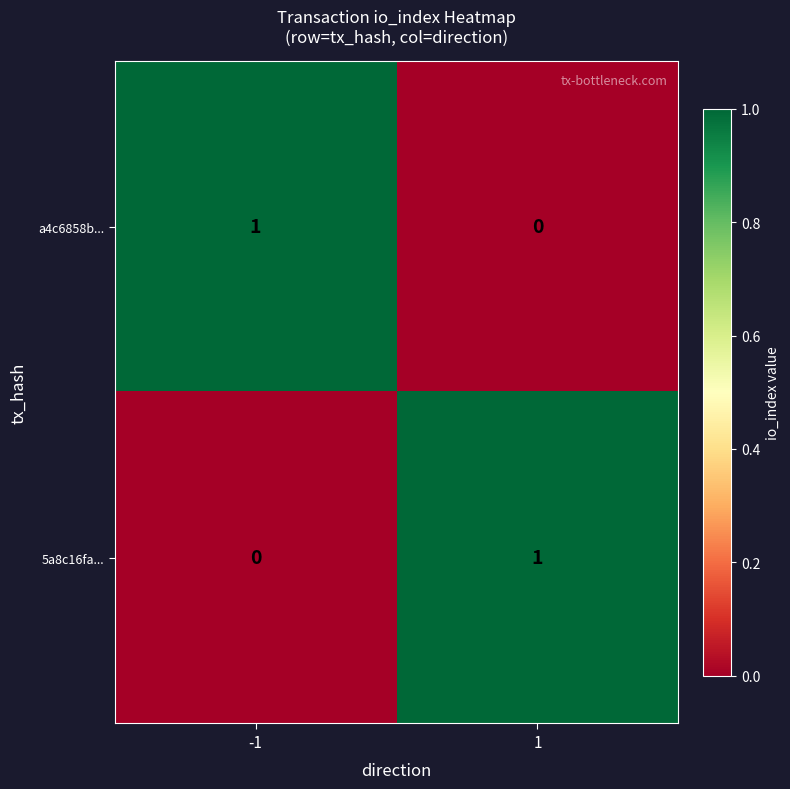

What is the total value across all series at 1?

1